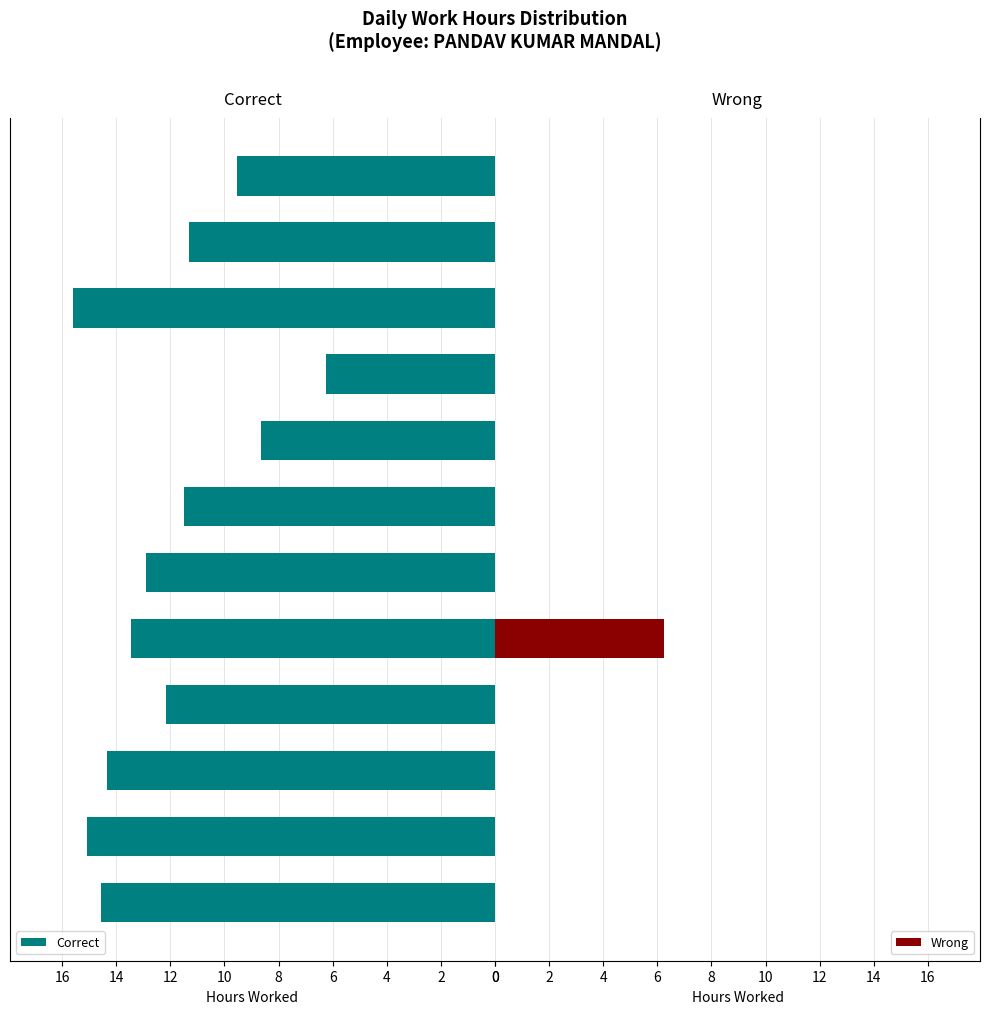

At which label does Correct reach its peak?

14